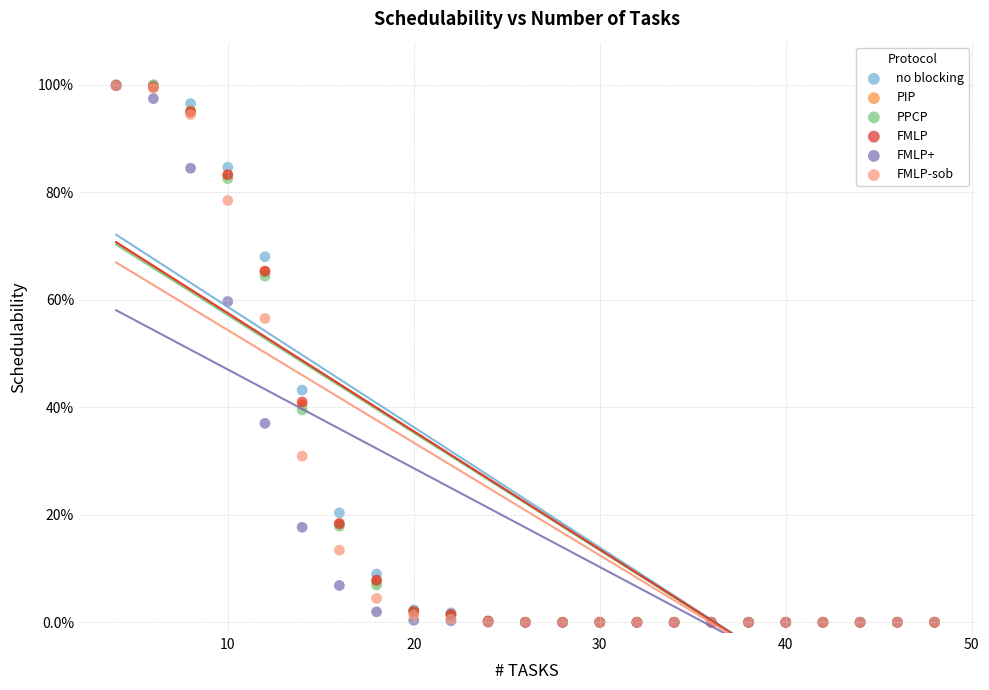

What are all the series names shown in the legend?

no blocking, PIP, PPCP, FMLP, FMLP+, FMLP-sob